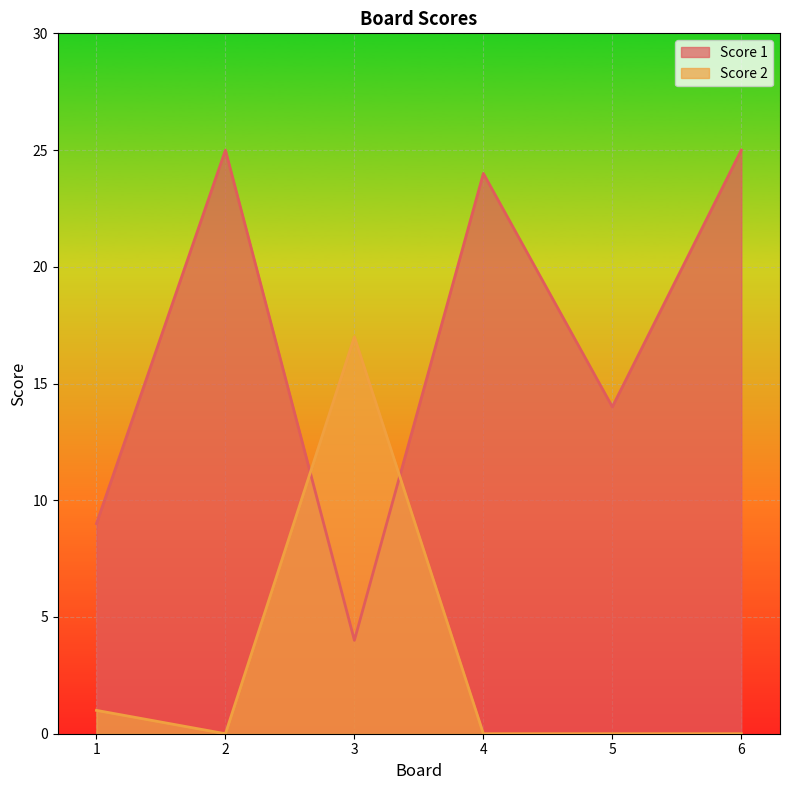

Where does the Score 1 series first go above 24?

2